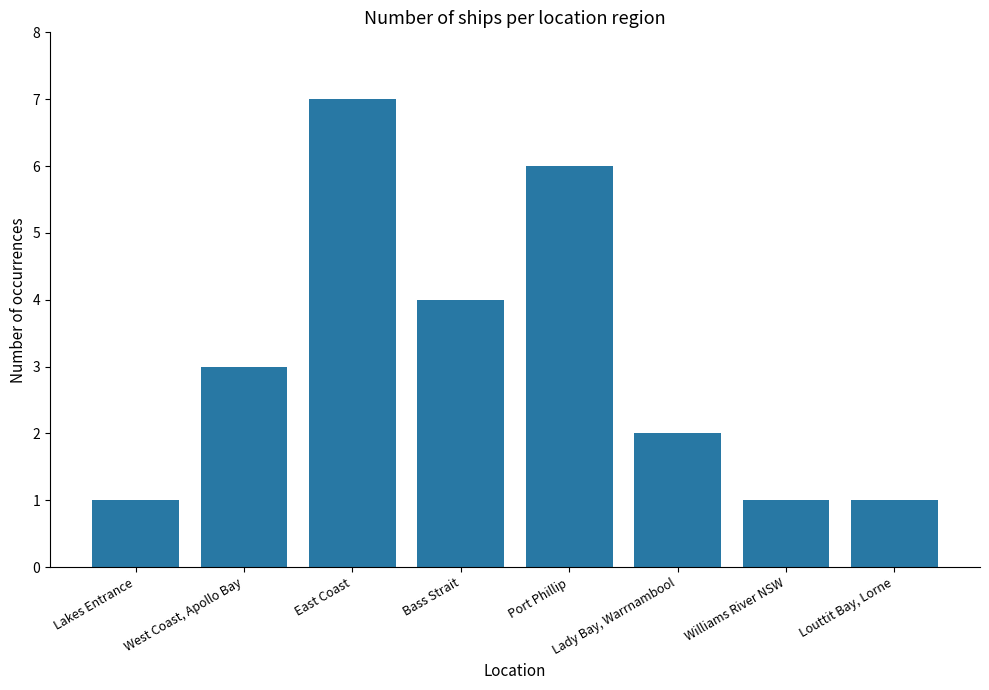

Read the value at Port Phillip.

6